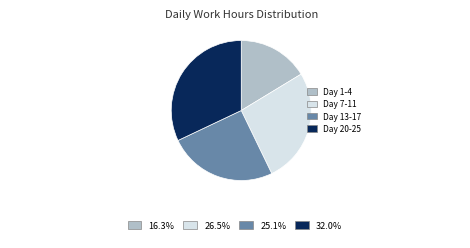

How many segments does this pie chart have?

4